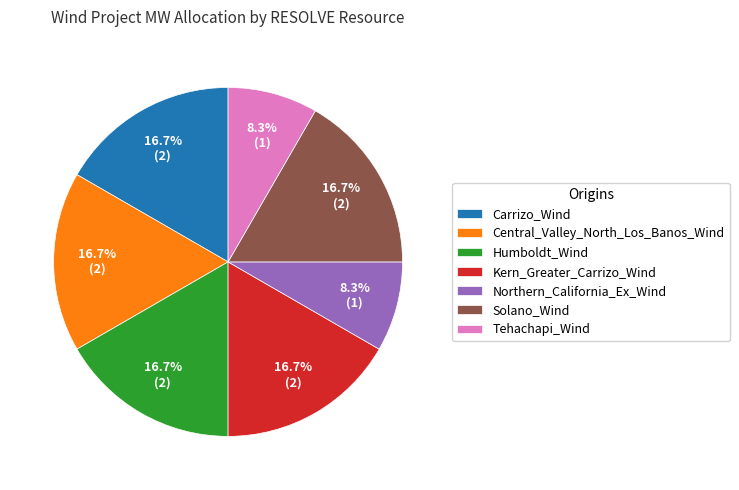

Is it true that Carrizo_Wind is 17% of the pie?

True